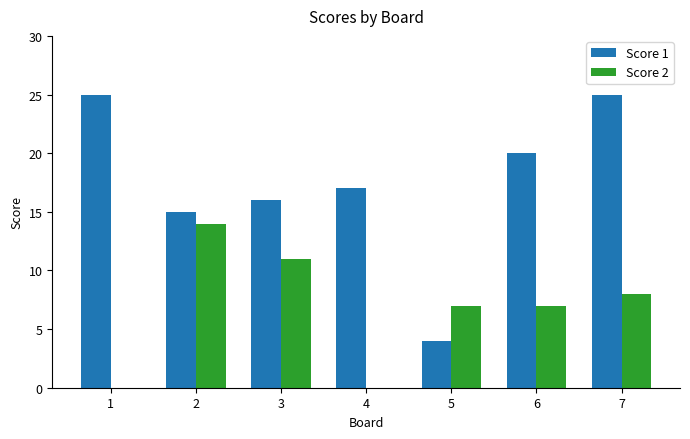

What is the sum of the Score 1 values at 1 and 2?

40